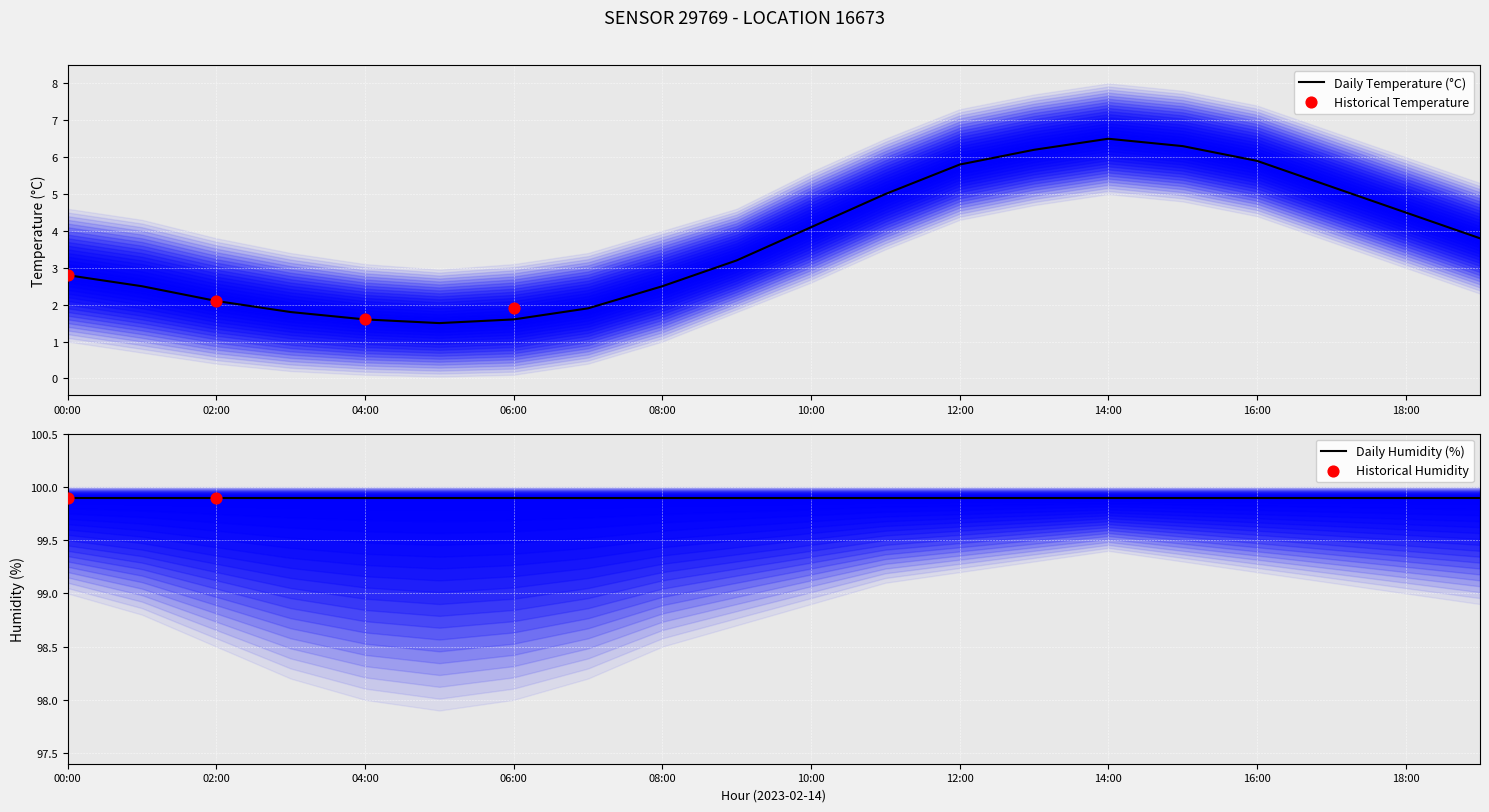

What is the change in value from 13:00 to 15:00?

+0.1